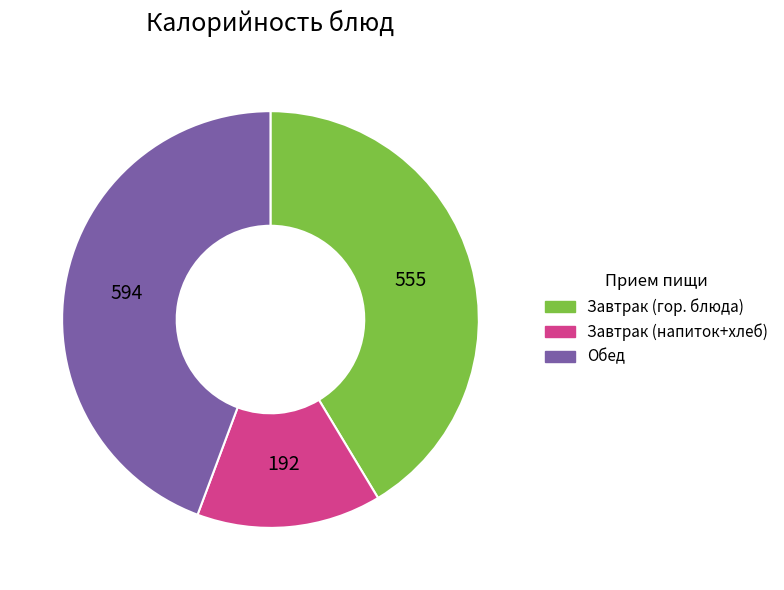

Which category has the smallest portion of the pie?

Завтрак (напиток+хлеб)